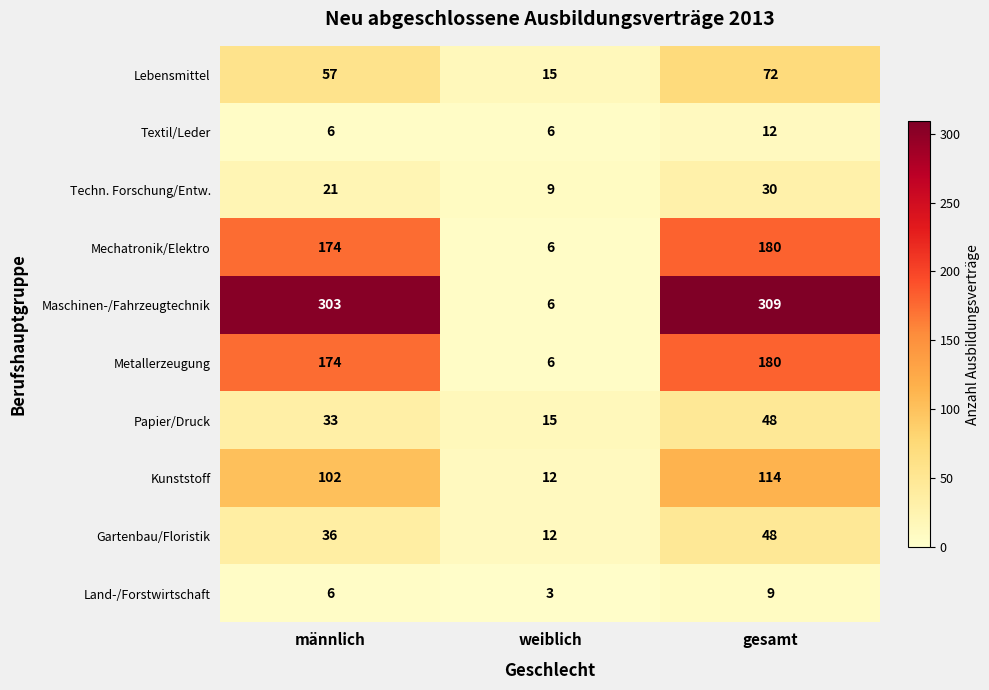

Which series has the widest spread of values?

Maschinen-/Fahrzeugtechnik